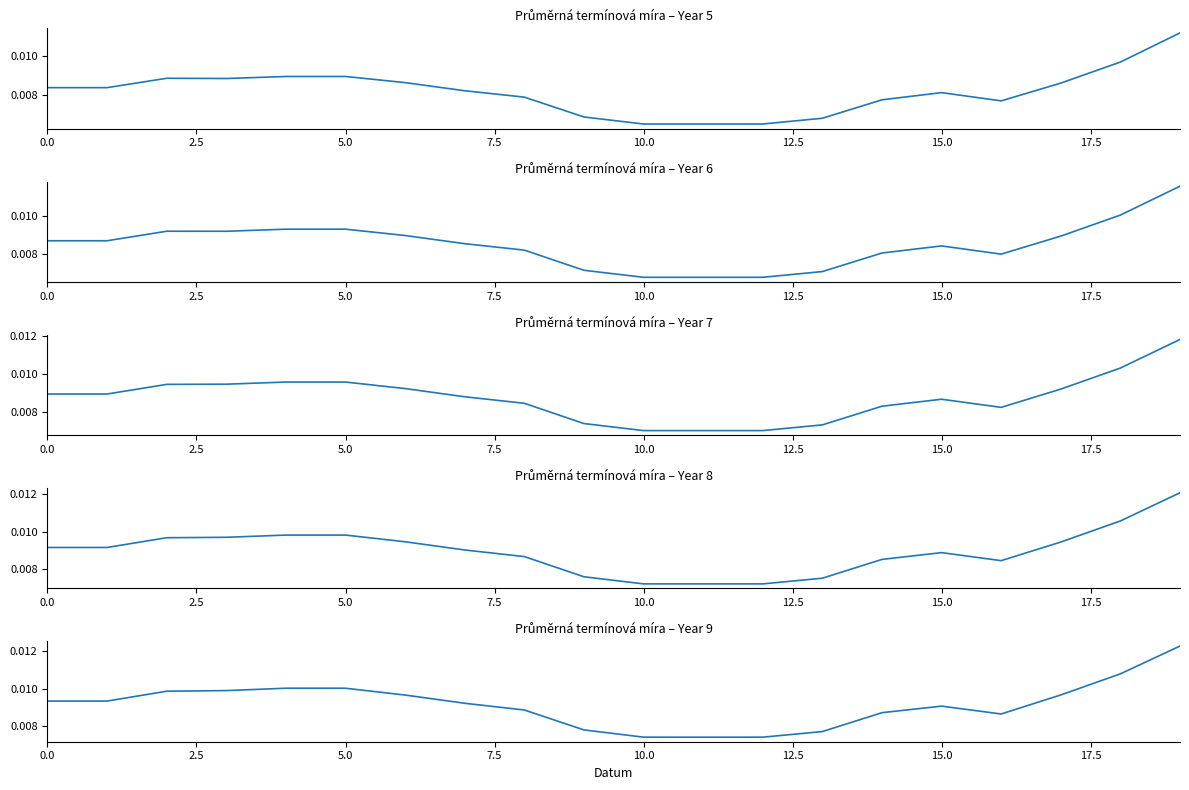

What position from the left is 15.0?

7